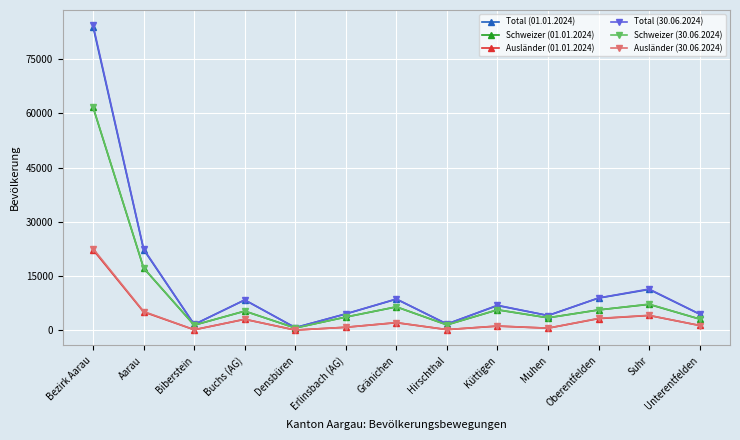

What is the lowest value of the Schweizer (01.01.2024) series?

671